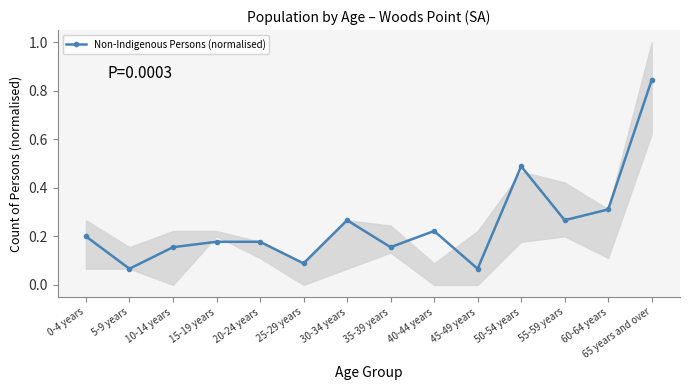

Is this an area chart (filled region under the line)?

No